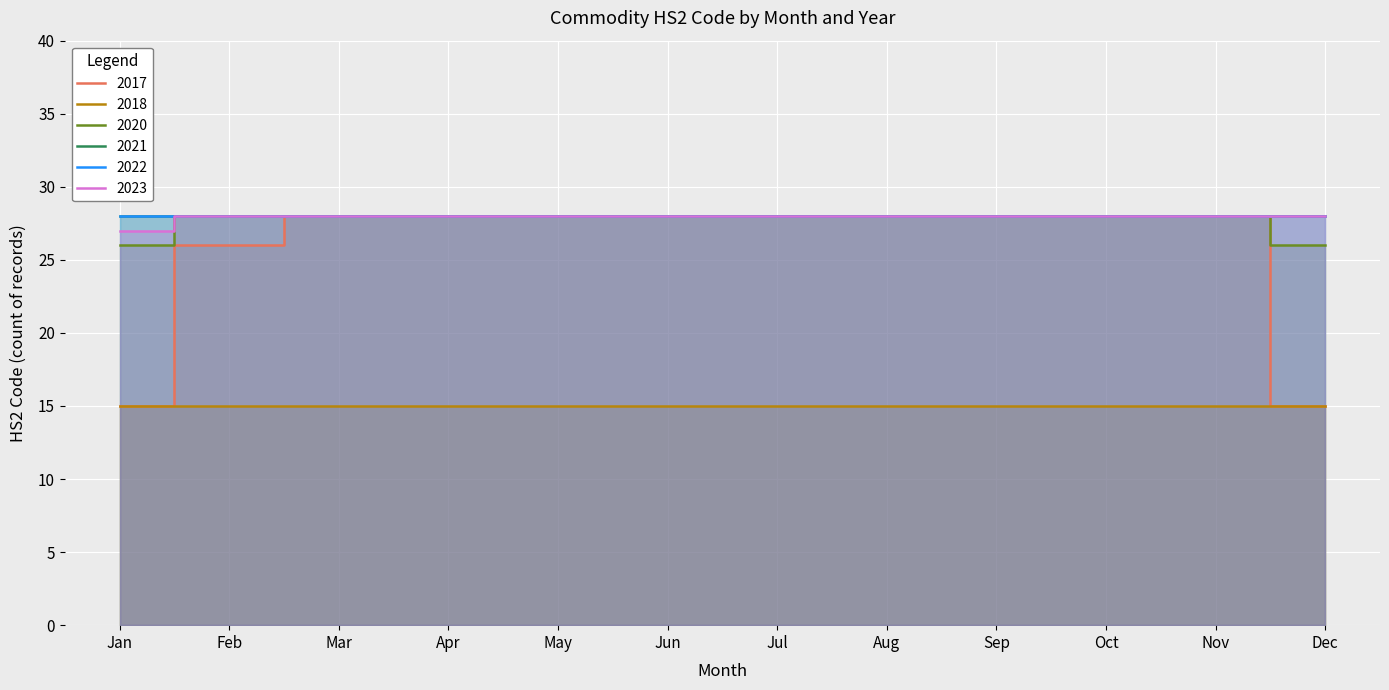

How many data points in 2020 are less than 28?

2